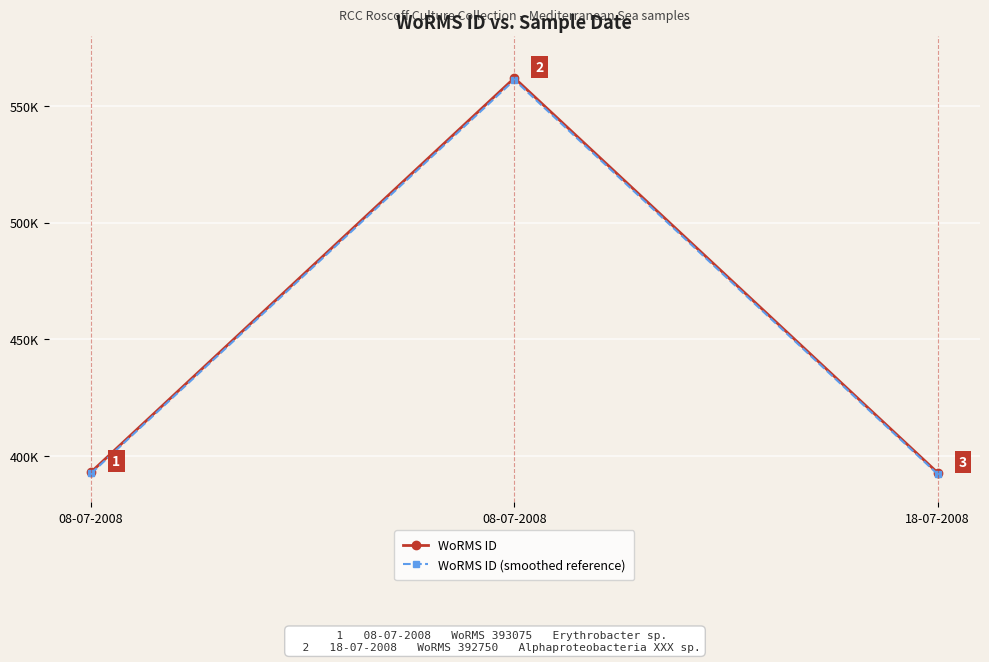

What is the difference between the highest and lowest values at 18-07-2008?

589.1